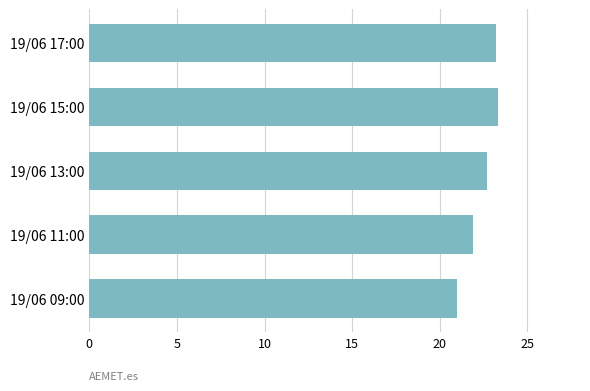

What value does the data have at 19/06 13:00?

22.7